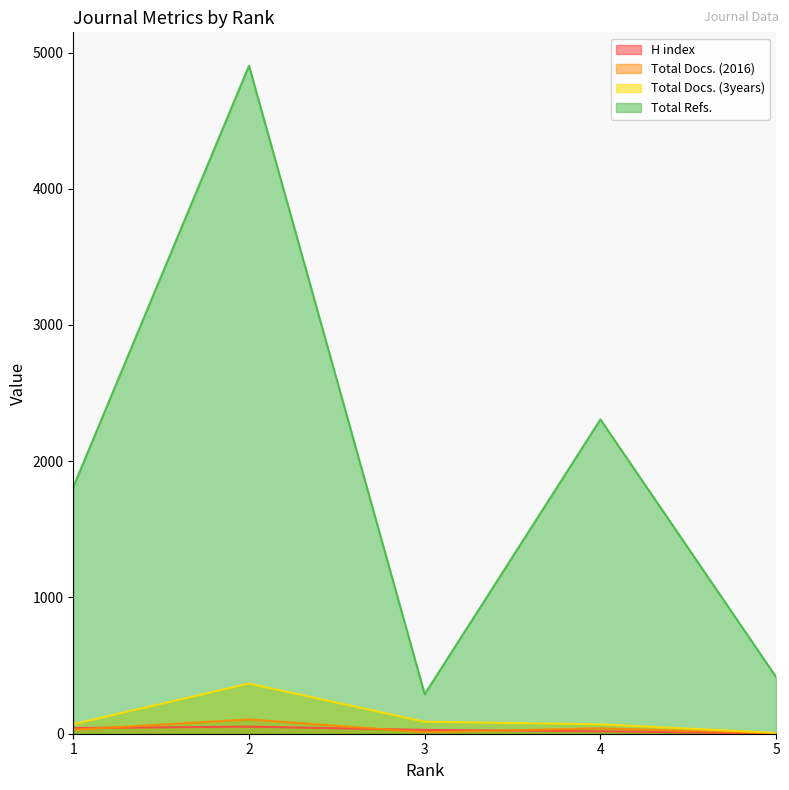

At which label does Total Docs. (3years) first exceed 70?

2